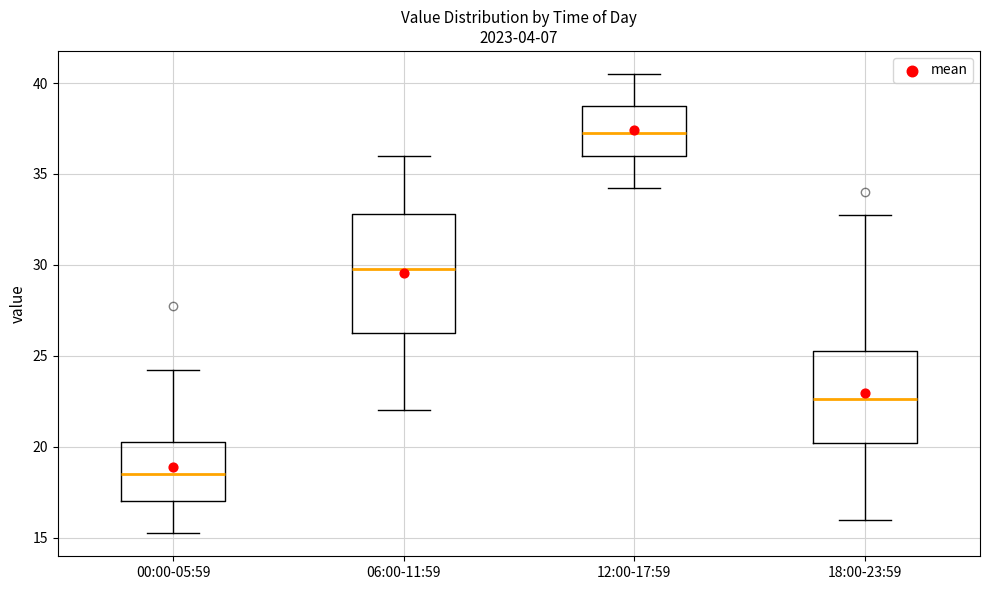

Reading left to right, read every box against the y-axis: the position of its median line, the range the box covers, and the ends of its whiskers. The values are not printed on the chart, so give them approximately, as read against the axis.

00:00-05:59: median 18.5, box 17.0 to 20.5, whiskers 15.5 to 24.5
06:00-11:59: median 30.0, box 26.5 to 33.0, whiskers 22.0 to 36.0
12:00-17:59: median 37.5, box 36.0 to 39.0, whiskers 34.5 to 40.5
18:00-23:59: median 22.5, box 20.0 to 25.5, whiskers 16.0 to 33.0